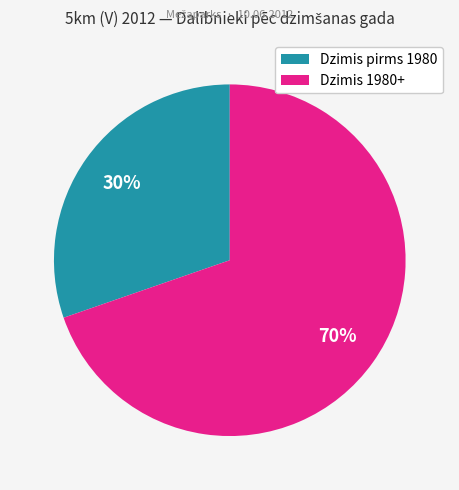

What percentage is the Dzimis 1980+ slice, to the nearest percent?

70%